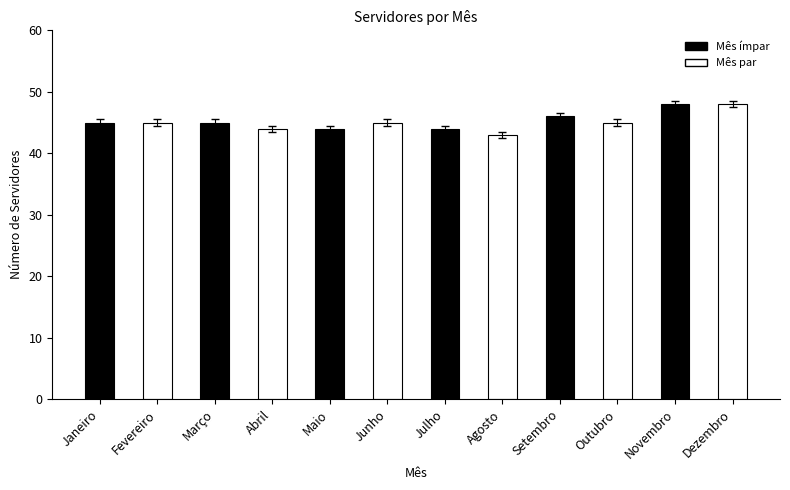

Which has a higher value, Abril or Agosto?

Abril